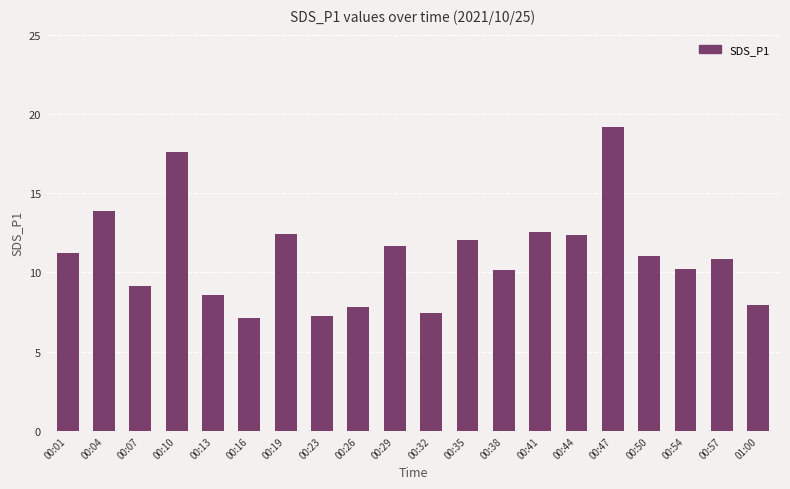

What is the value of the 7th bar from the left?

12.4